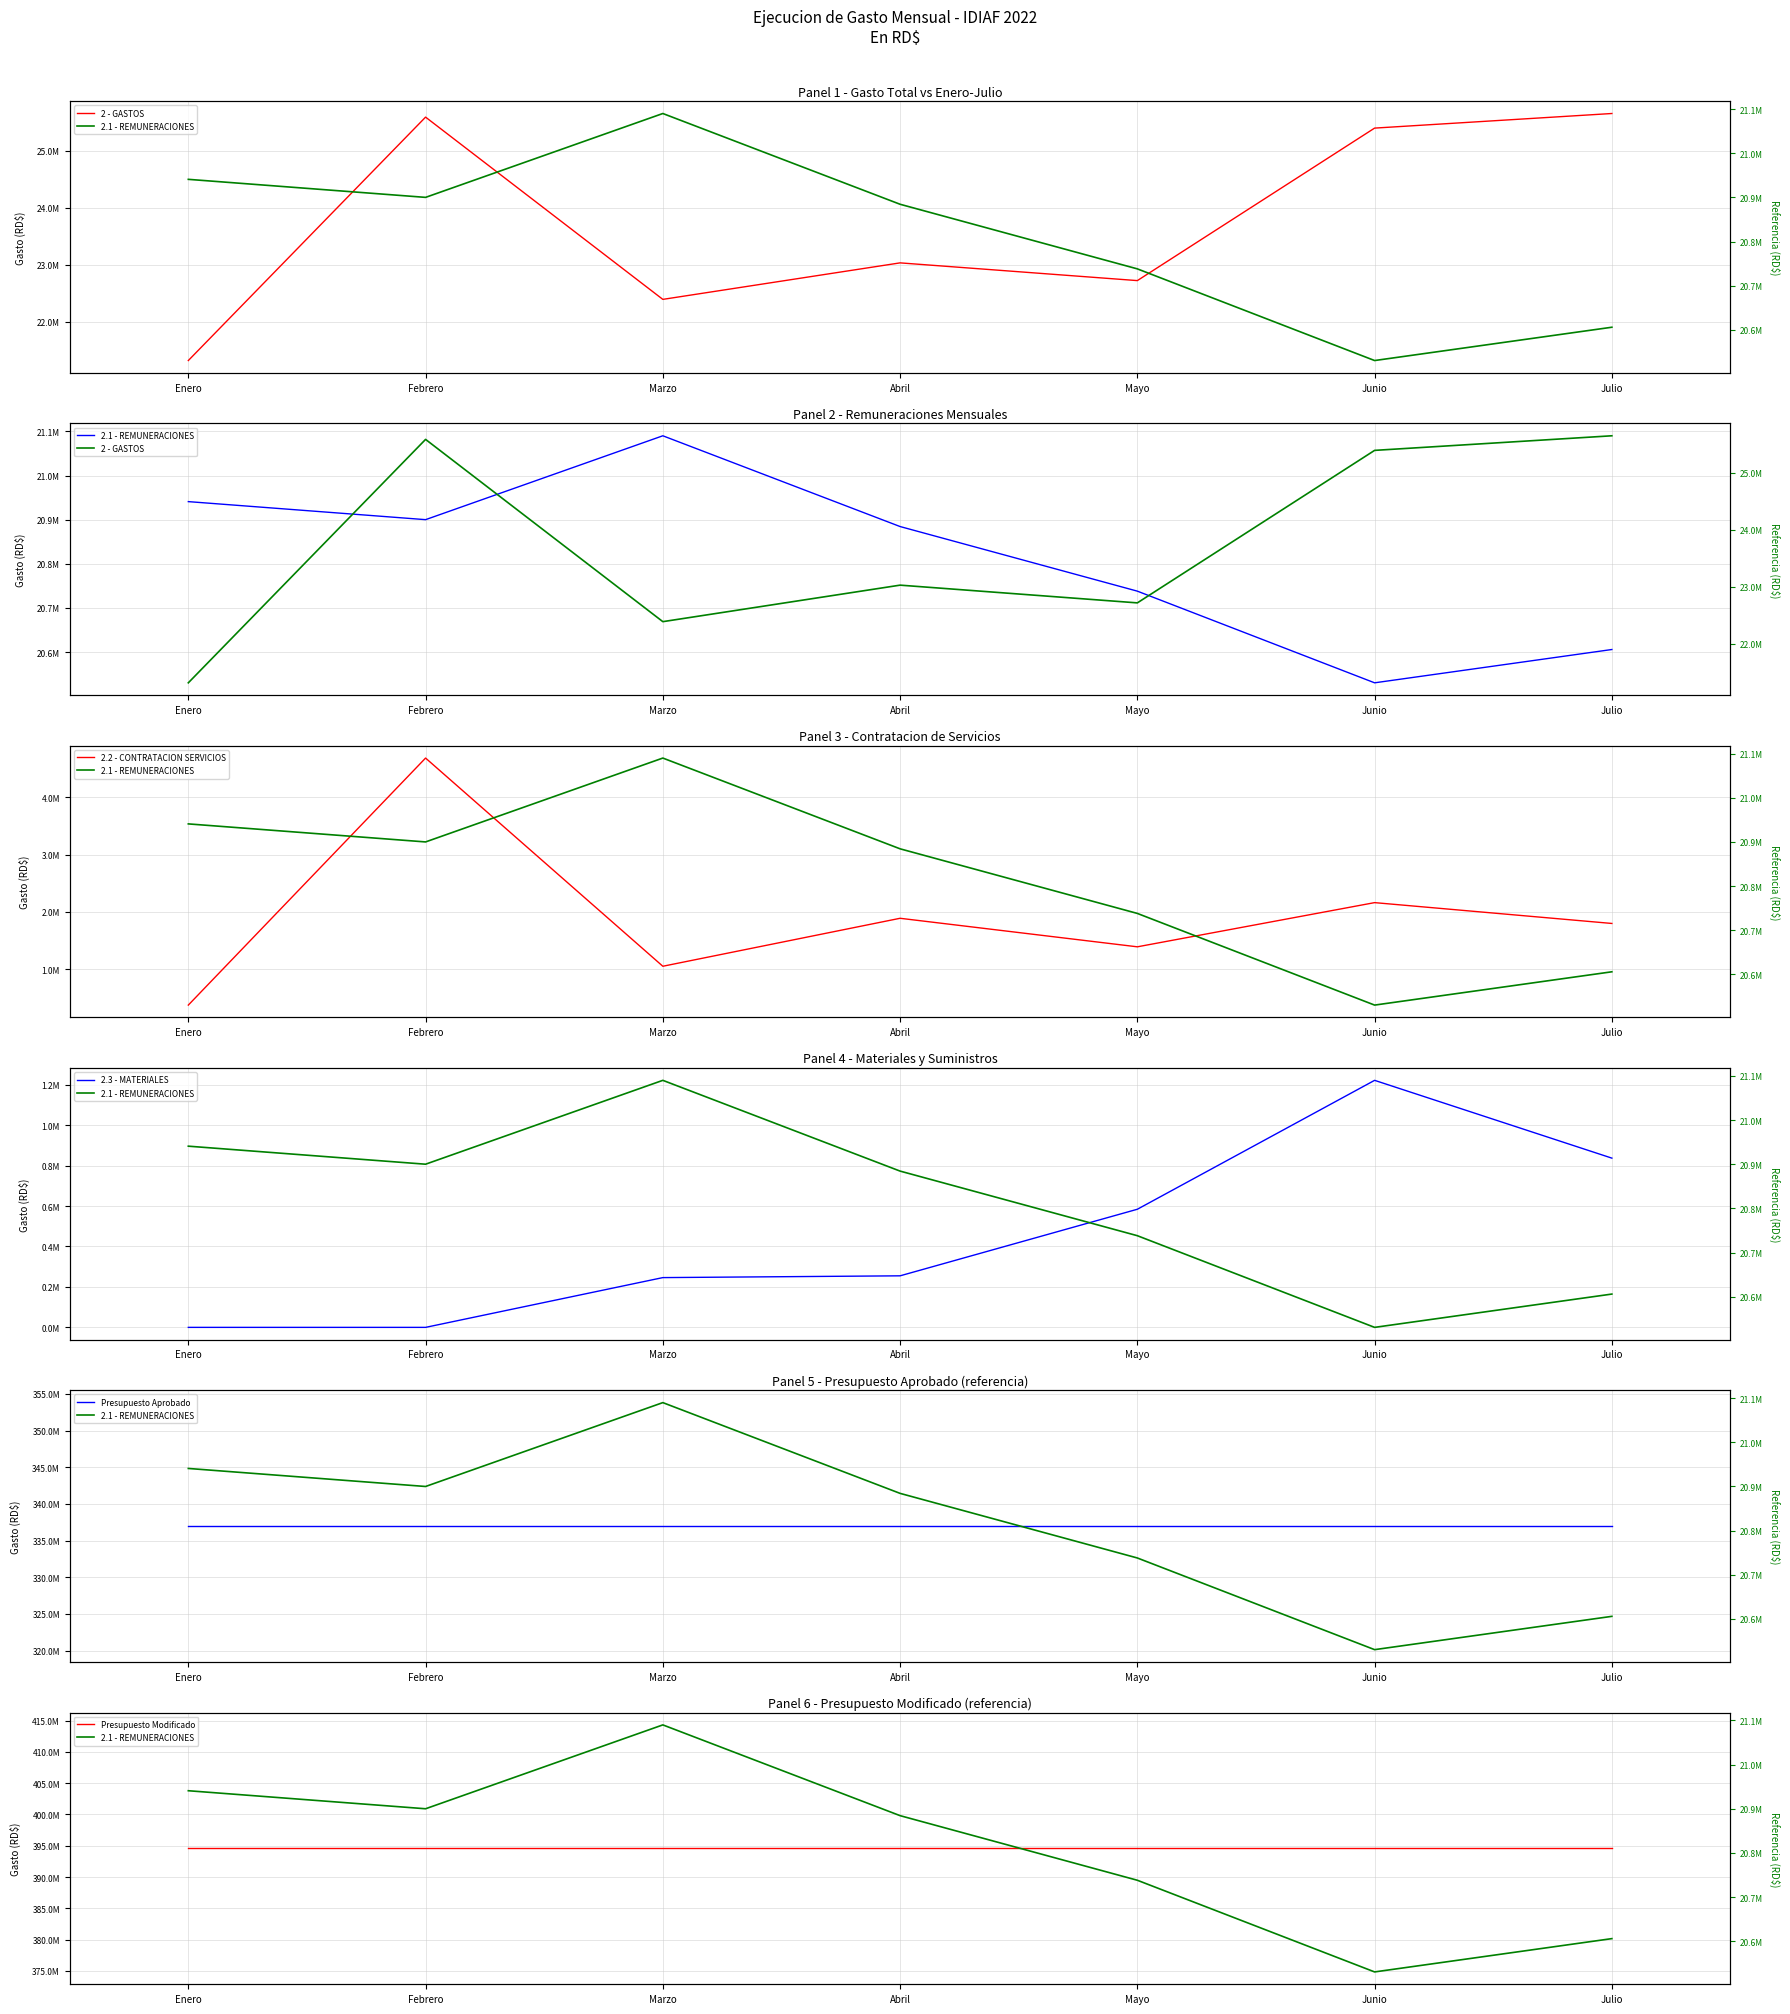

At which label does Presupuesto Modificado reach its peak?

Enero